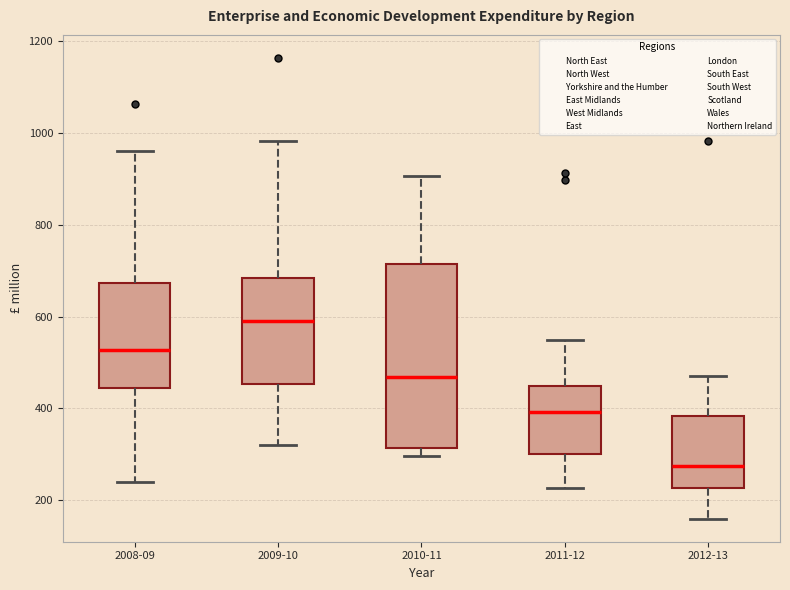

Comparing the boxes themselves (not the whiskers), which one is the tallest?

2010-11